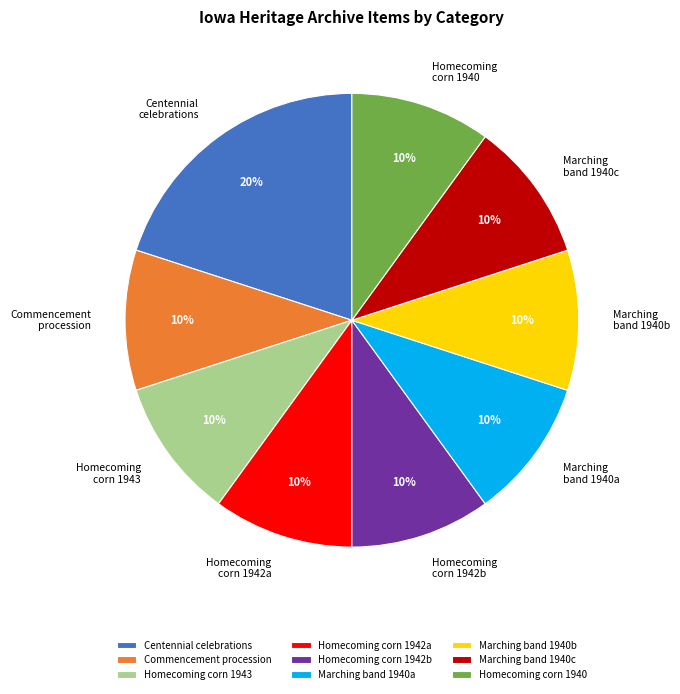

Is the sum of Homecoming corn 1942b and Marching band 1940c greater than half?

No